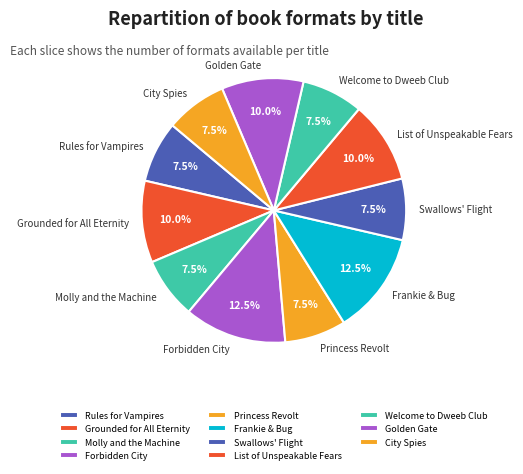

To the nearest percent, what is the average slice percentage?

9%